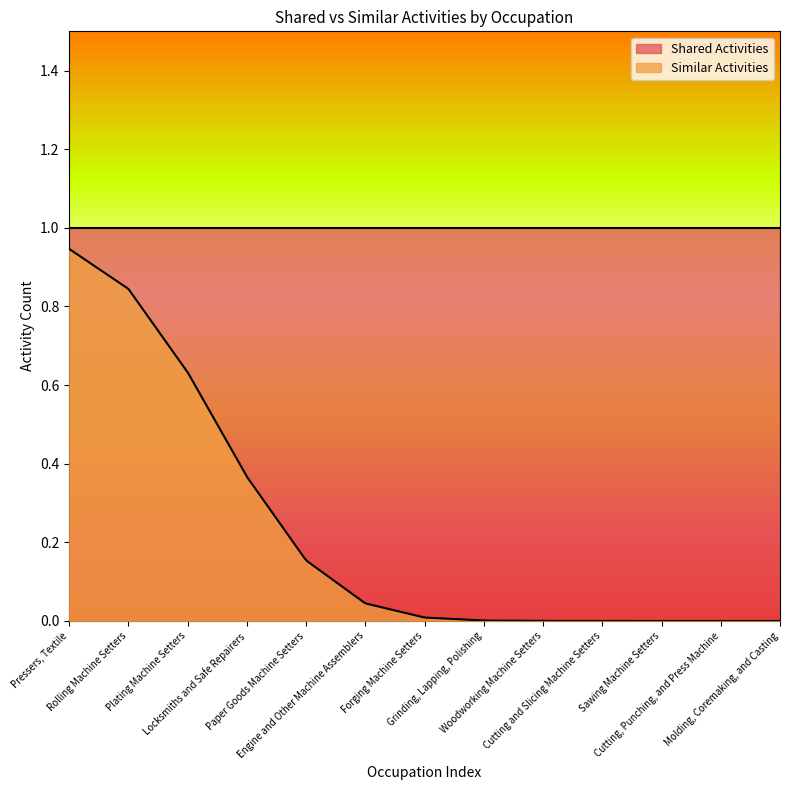

True or false: Shared Activities and Similar Activities cross at least once.

False